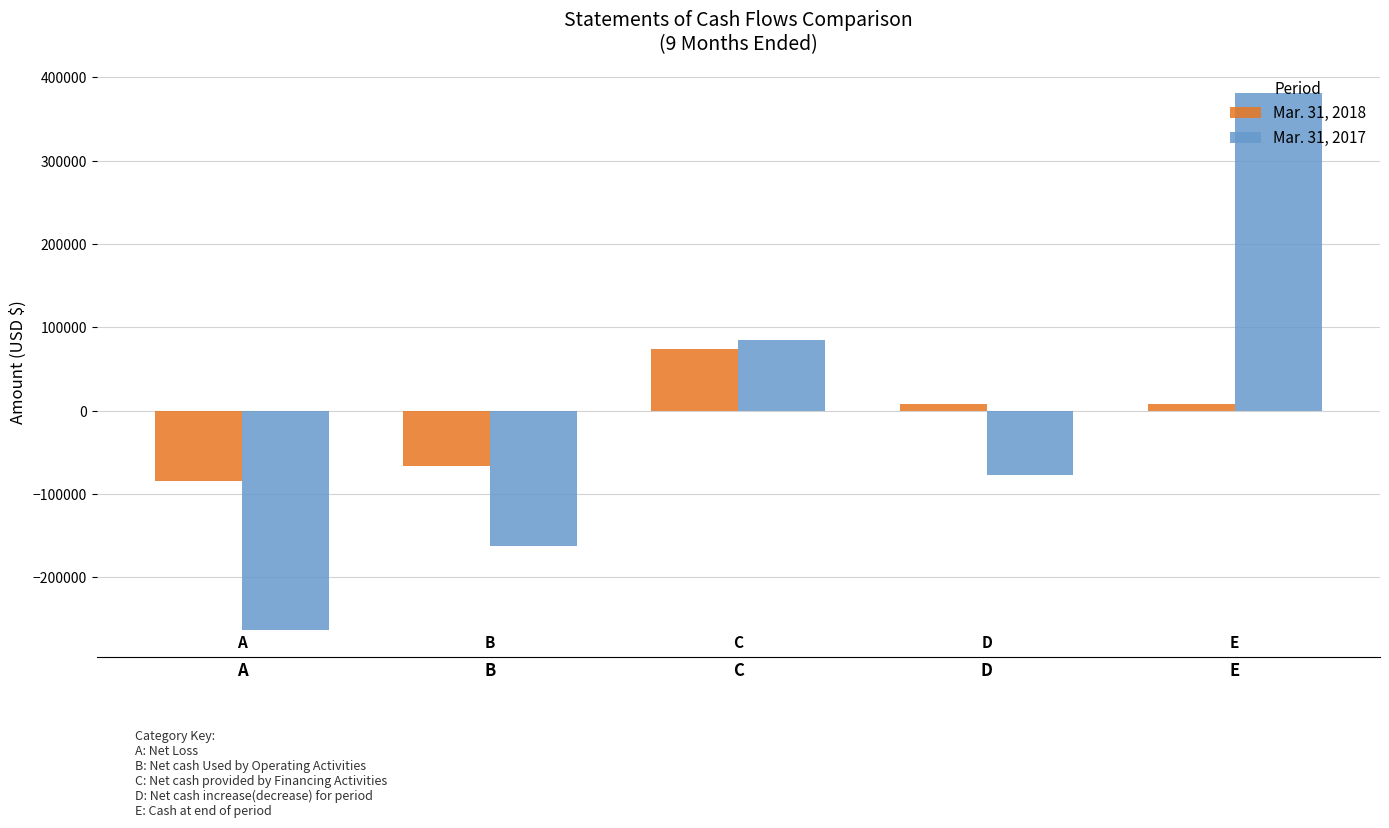

Rank the series at A from highest to lowest value.

Mar. 31, 2018, Mar. 31, 2017